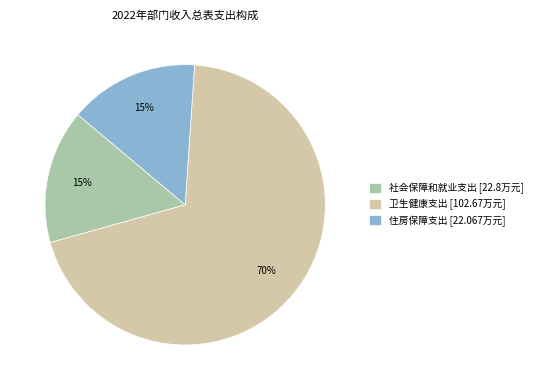

Is there any slice that represents more than half of the pie?

Yes